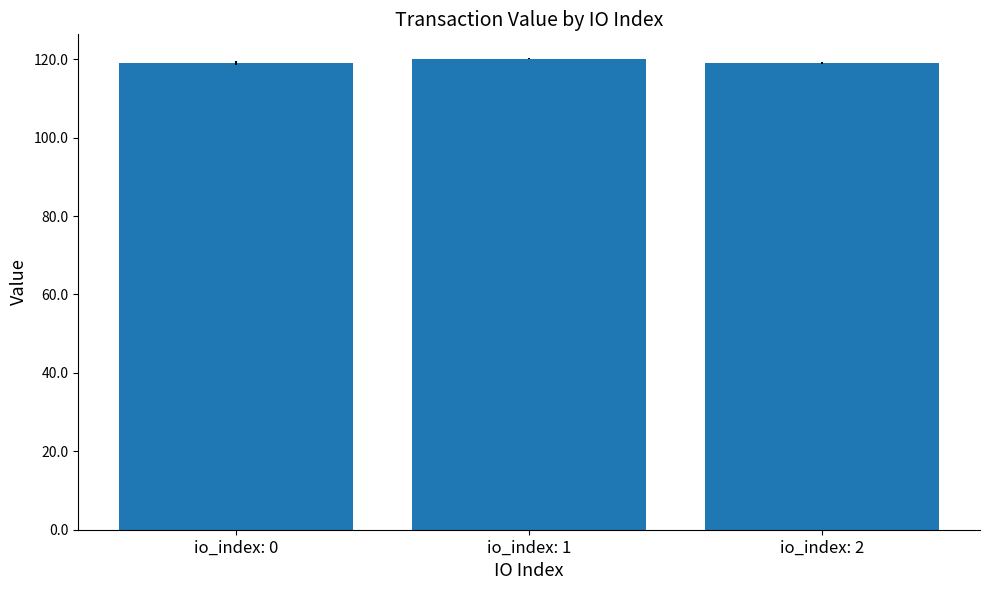

What is the value of the 2nd bar from the left?

120.2